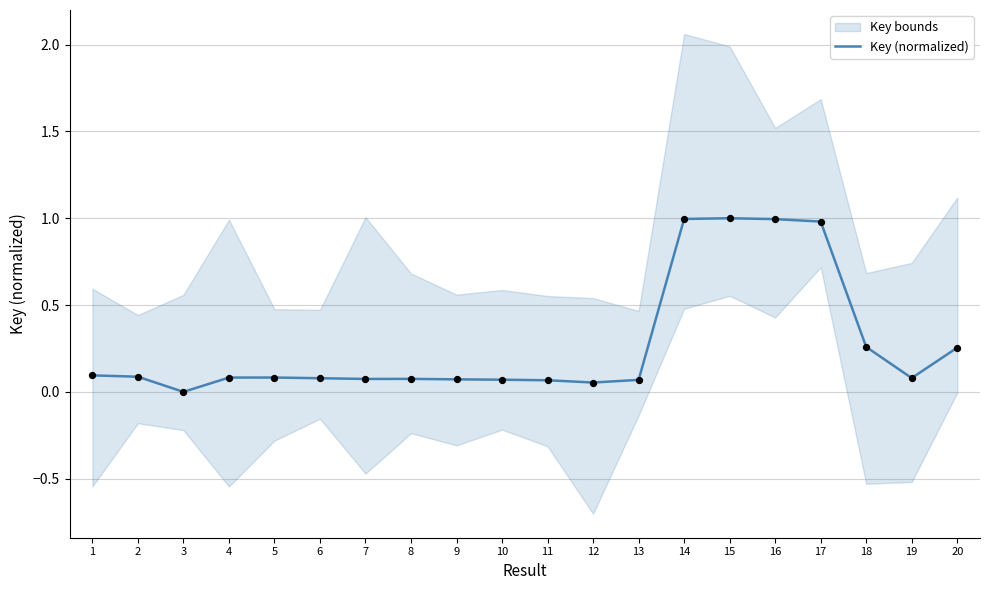

Which has a higher value, 18 or 8?

18